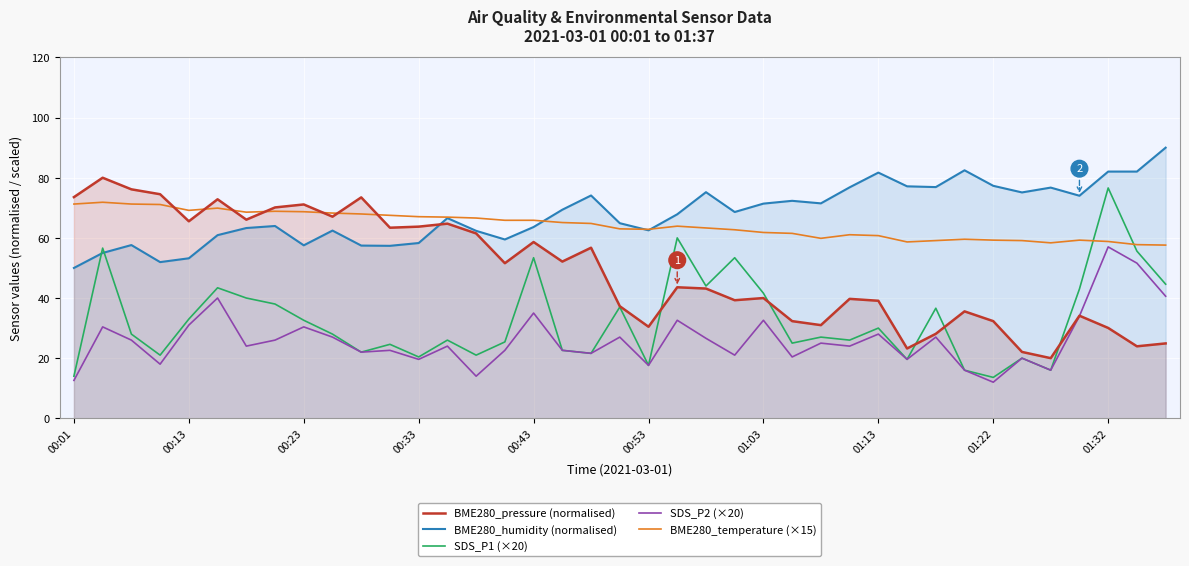

What is the smallest value displayed?

12.0